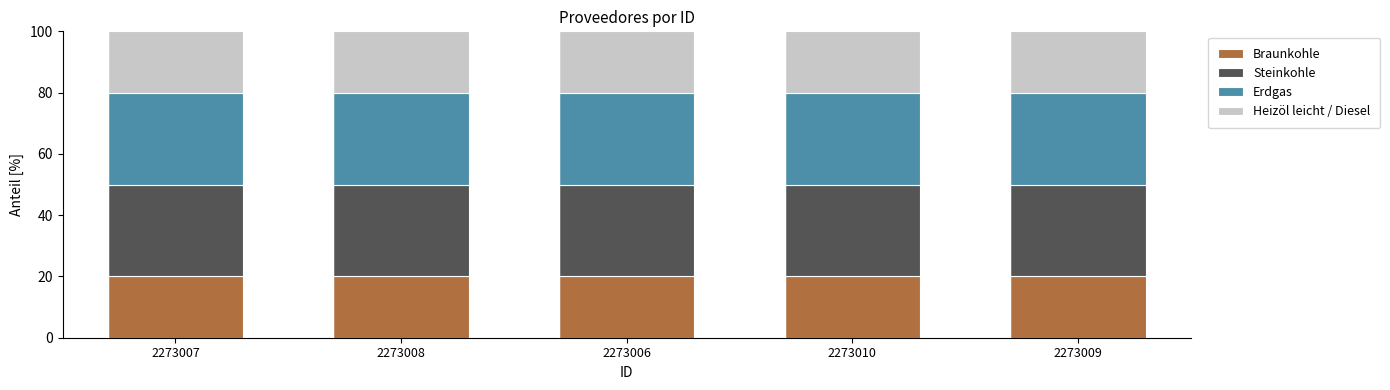

What is the total value across all series at 2273007?

100